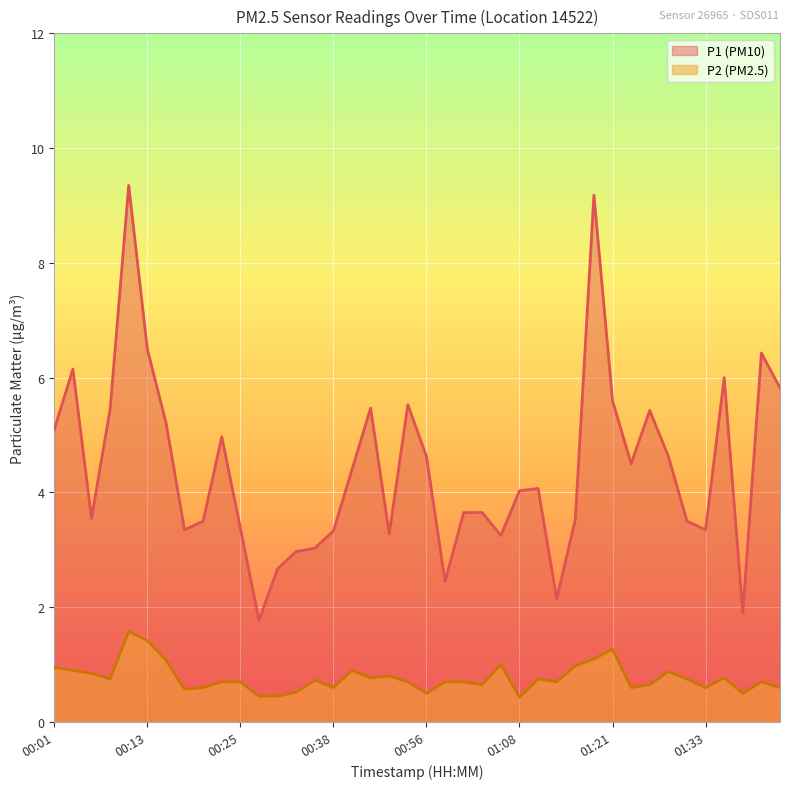

Count the number of categories in the chart.

40